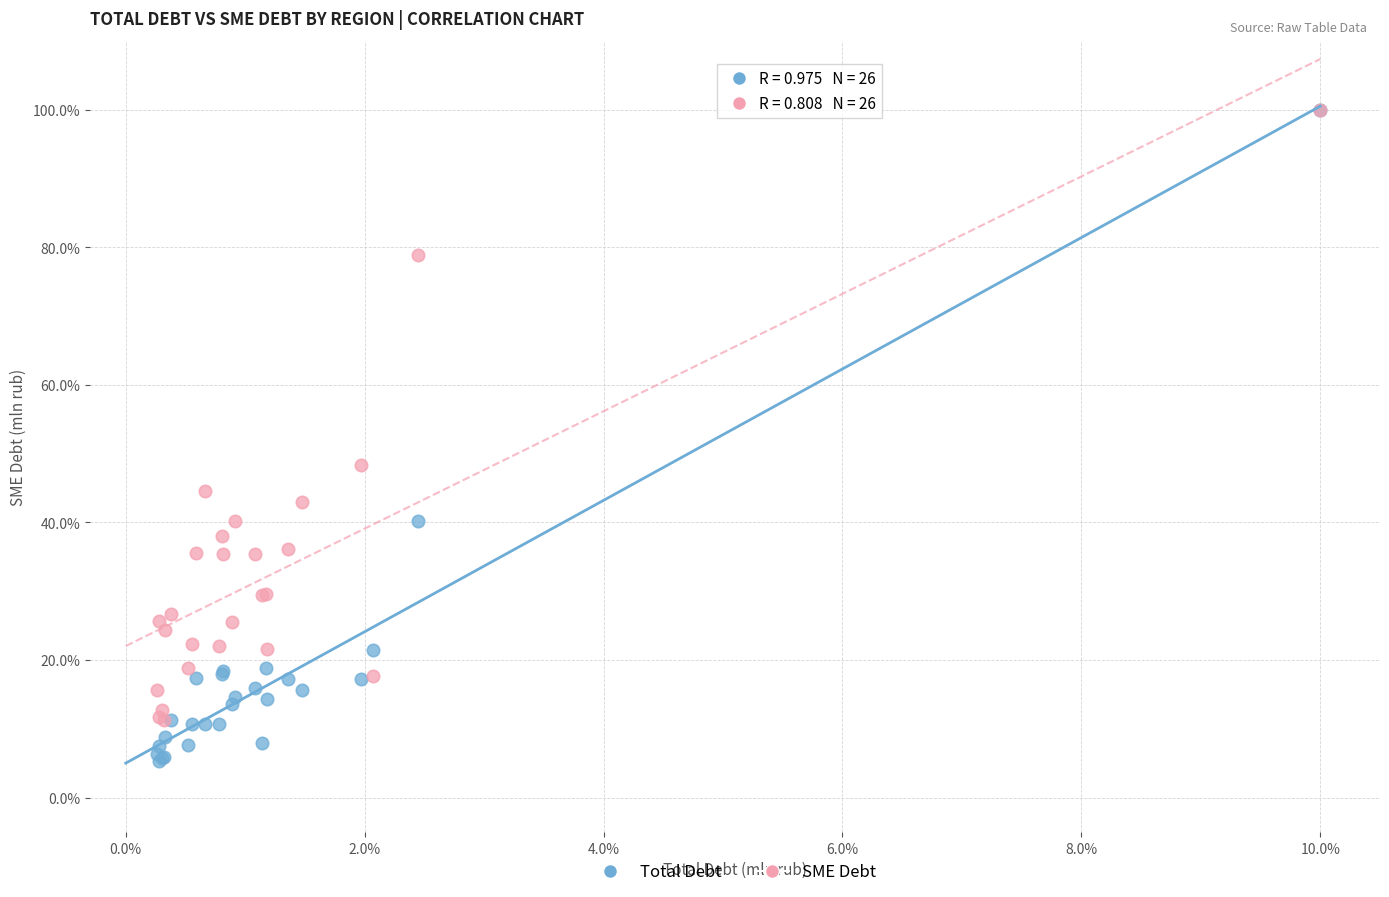

Across all series, what Y value is closest to 52?

48.4